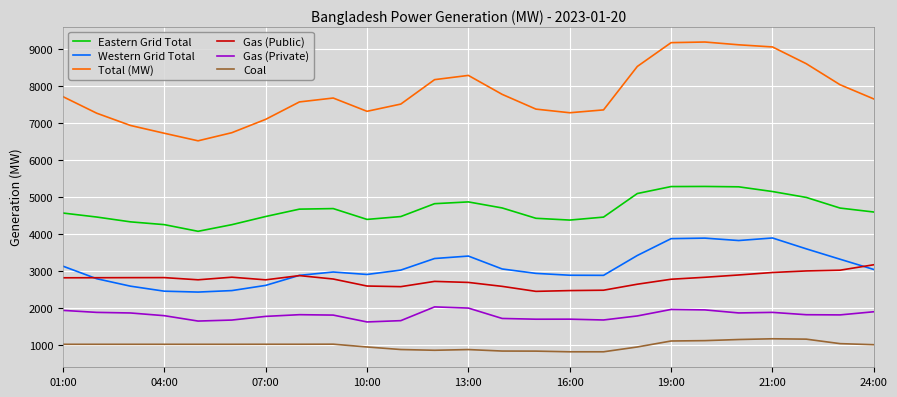

What is the difference between the maximum and minimum values in the Eastern Grid Total series?

1210